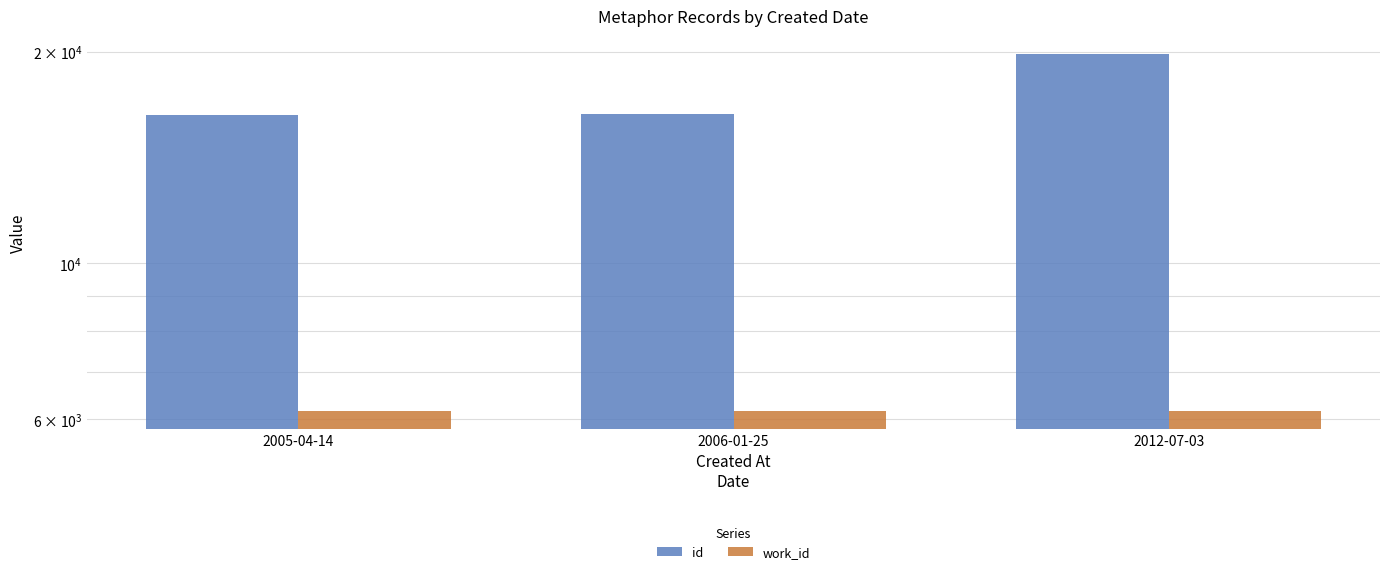

At which category does the chart reach its peak across all series?

2012-07-03